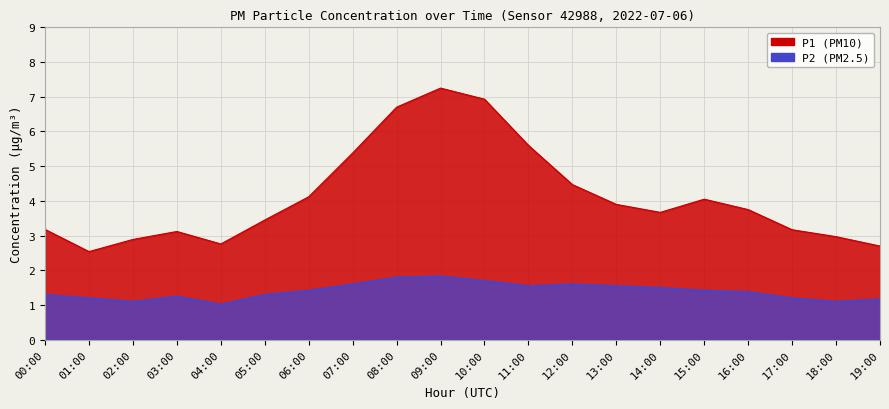

The P2 series shows 1.1 at 18:00. True or false?

True